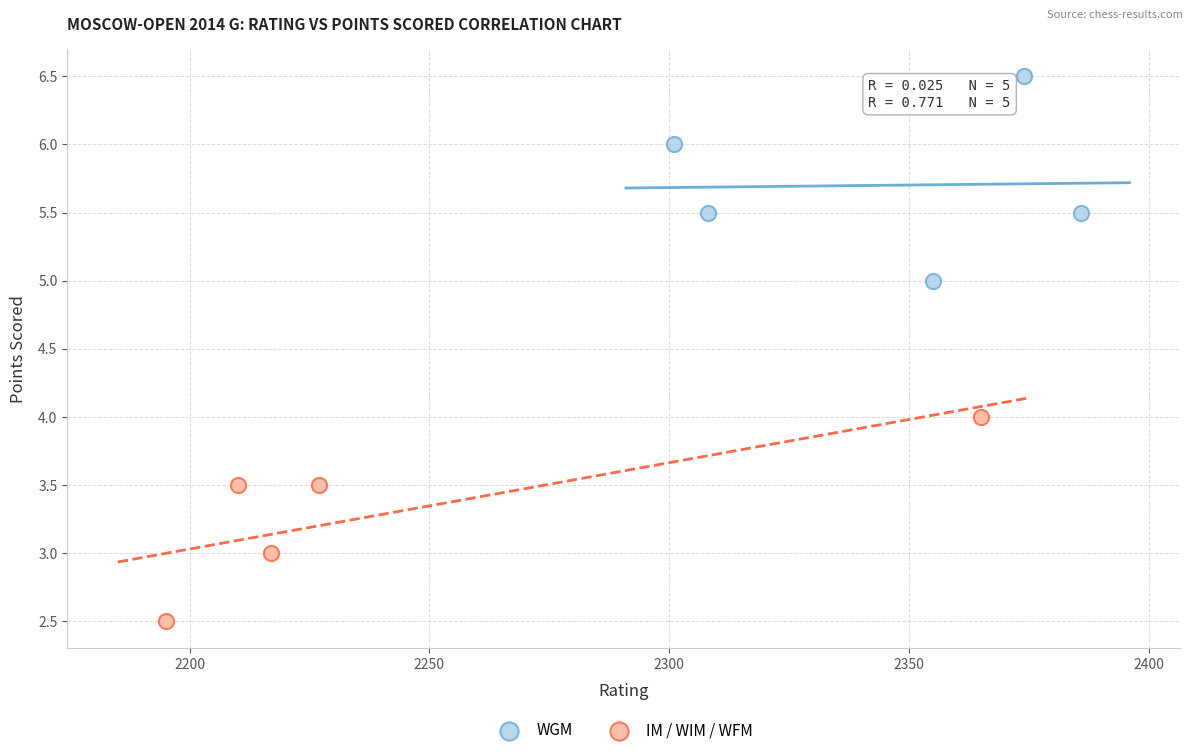

Which series contains the highest Y value?

WGM